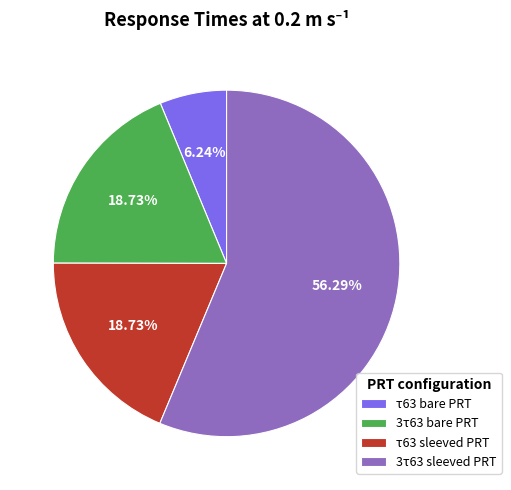

Approximately how many times larger is the value at τ63 bare PRT compared to τ63 sleeved PRT?

0.3